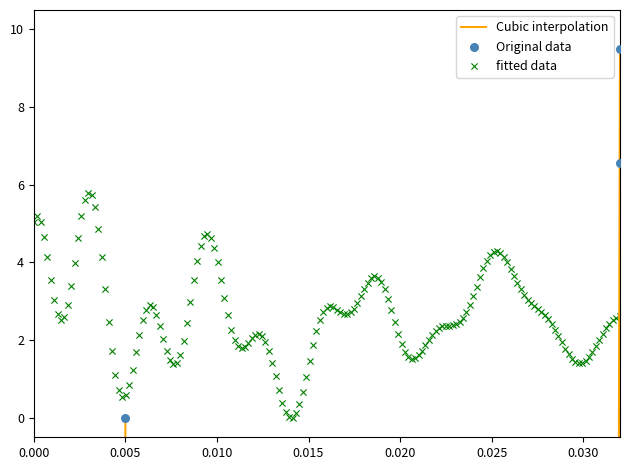

What is the change in value from 3250 to 6267?

+9.5